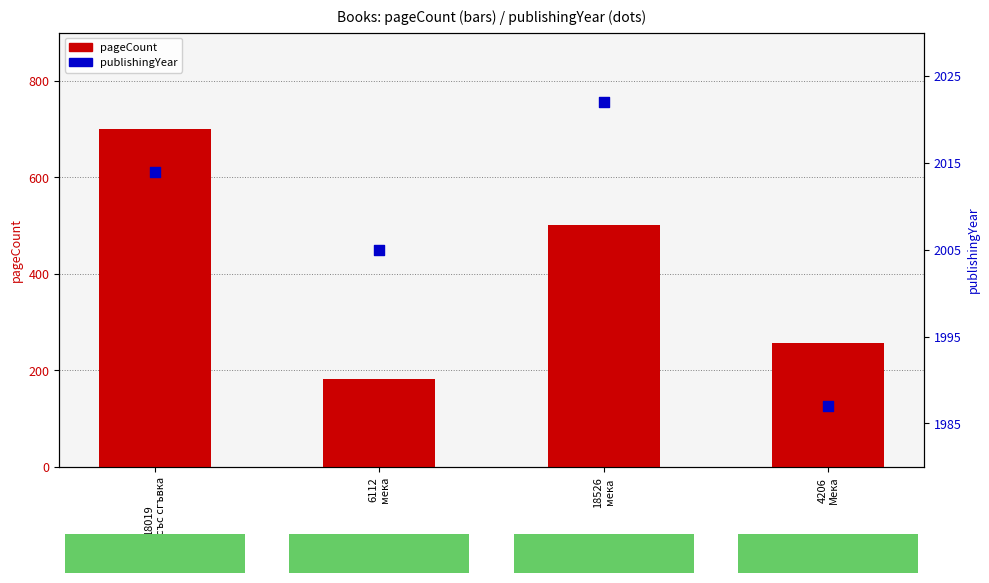

What is the total value across all series at 6112
мека?

2187